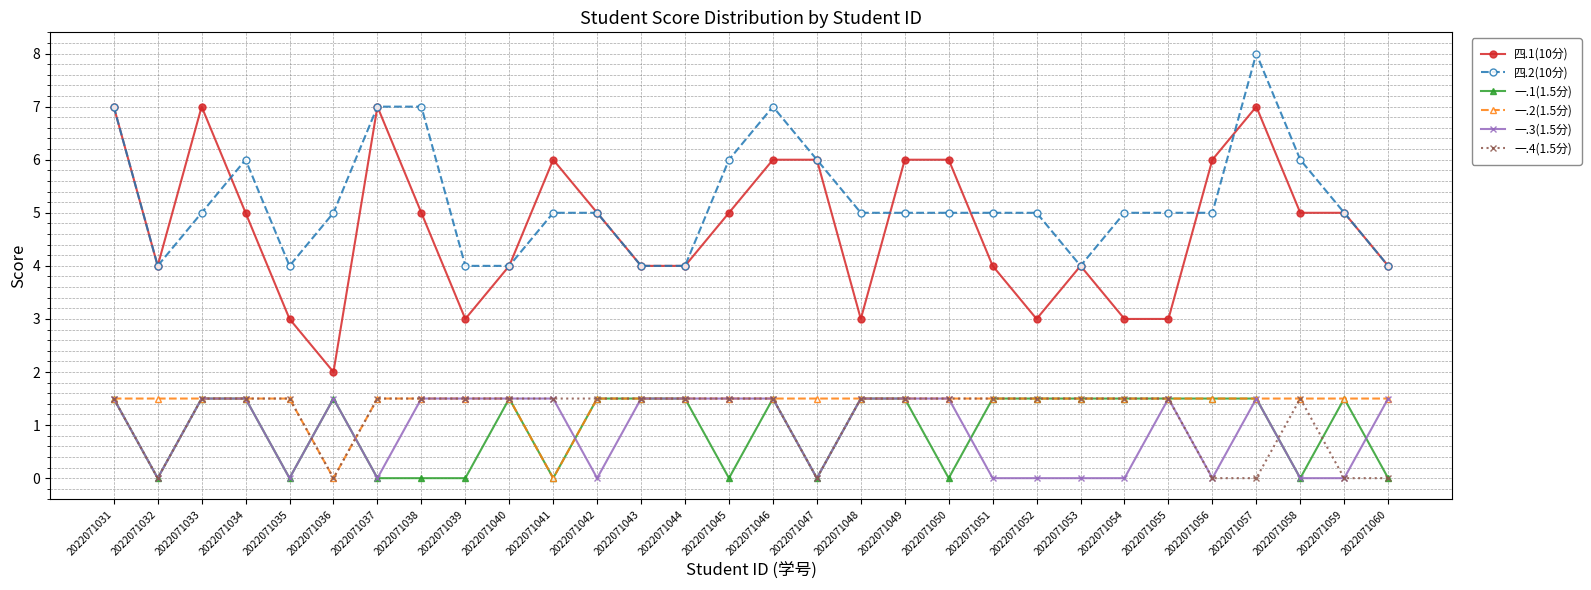

Reading right to left, list all the values displayed in this chart.

四.1(10分): 4.0	5.0	5.0	7.0	6.0	3.0	3.0	4.0	3.0	4.0	6.0	6.0	3.0	6.0	6.0	5.0	4.0	4.0	5.0	6.0	4.0	3.0	5.0	7.0	2.0	3.0	5.0	7.0	4.0	7.0
四.2(10分): 4.0	5.0	6.0	8.0	5.0	5.0	5.0	4.0	5.0	5.0	5.0	5.0	5.0	6.0	7.0	6.0	4.0	4.0	5.0	5.0	4.0	4.0	7.0	7.0	5.0	4.0	6.0	5.0	4.0	7.0
一.1(1.5分): 0.0	1.5	0.0	1.5	1.5	1.5	1.5	1.5	1.5	1.5	0.0	1.5	1.5	0.0	1.5	0.0	1.5	1.5	1.5	0.0	1.5	0.0	0.0	0.0	1.5	0.0	1.5	1.5	0.0	1.5
一.2(1.5分): 1.5	1.5	1.5	1.5	1.5	1.5	1.5	1.5	1.5	1.5	1.5	1.5	1.5	1.5	1.5	1.5	1.5	1.5	1.5	0.0	1.5	1.5	1.5	1.5	0.0	1.5	1.5	1.5	1.5	1.5
一.3(1.5分): 1.5	0.0	0.0	1.5	0.0	1.5	0.0	0.0	0.0	0.0	1.5	1.5	1.5	0.0	1.5	1.5	1.5	1.5	0.0	1.5	1.5	1.5	1.5	0.0	1.5	0.0	1.5	1.5	0.0	1.5
一.4(1.5分): 0.0	0.0	1.5	0.0	0.0	1.5	1.5	1.5	1.5	1.5	1.5	1.5	1.5	0.0	1.5	1.5	1.5	1.5	1.5	1.5	1.5	1.5	1.5	1.5	0.0	1.5	1.5	1.5	0.0	1.5